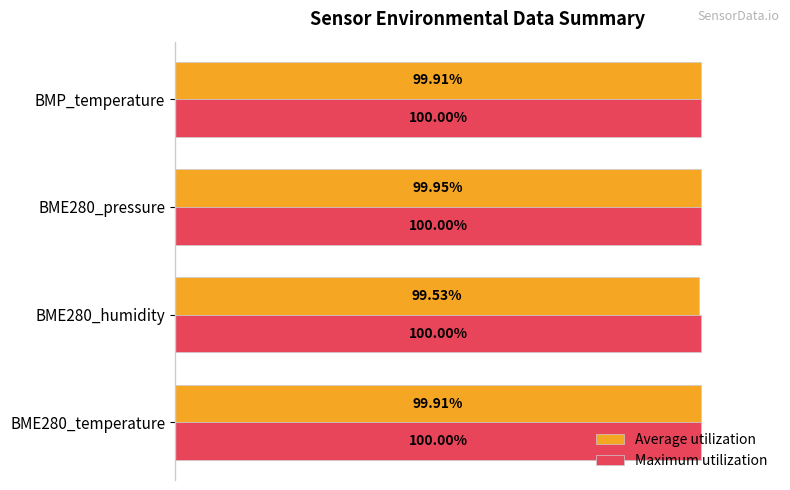

List the series in order of their overall mean, highest first.

Maximum utilization, Average utilization